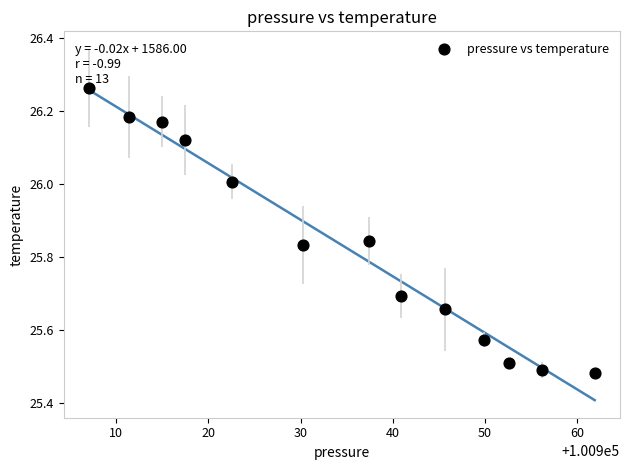

What is the range of X values (max minus min)?

54.9